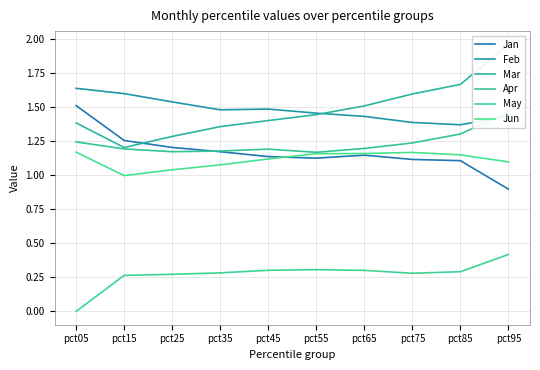

What is the approximate value of Apr at pct65?

1.2